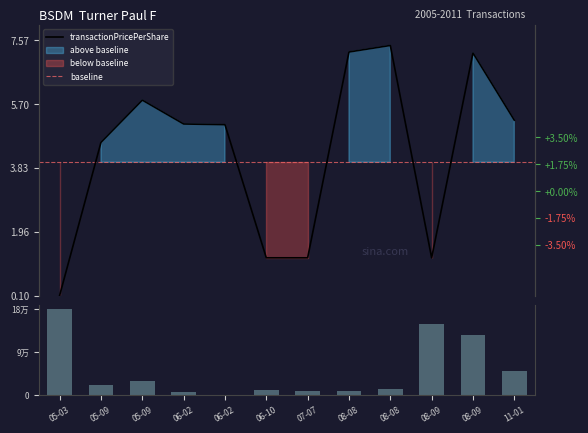

What is the label of the 3rd bar from the right?

08-09